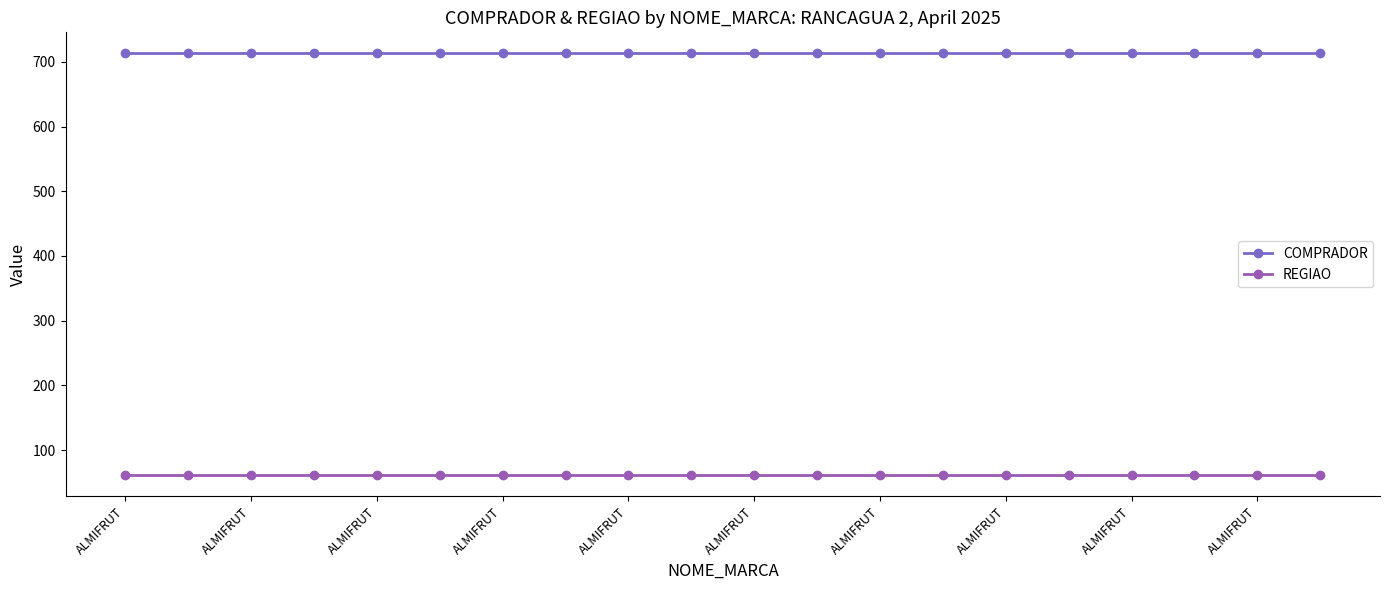

True or false: COMPRADOR and REGIAO intersect in this chart.

False